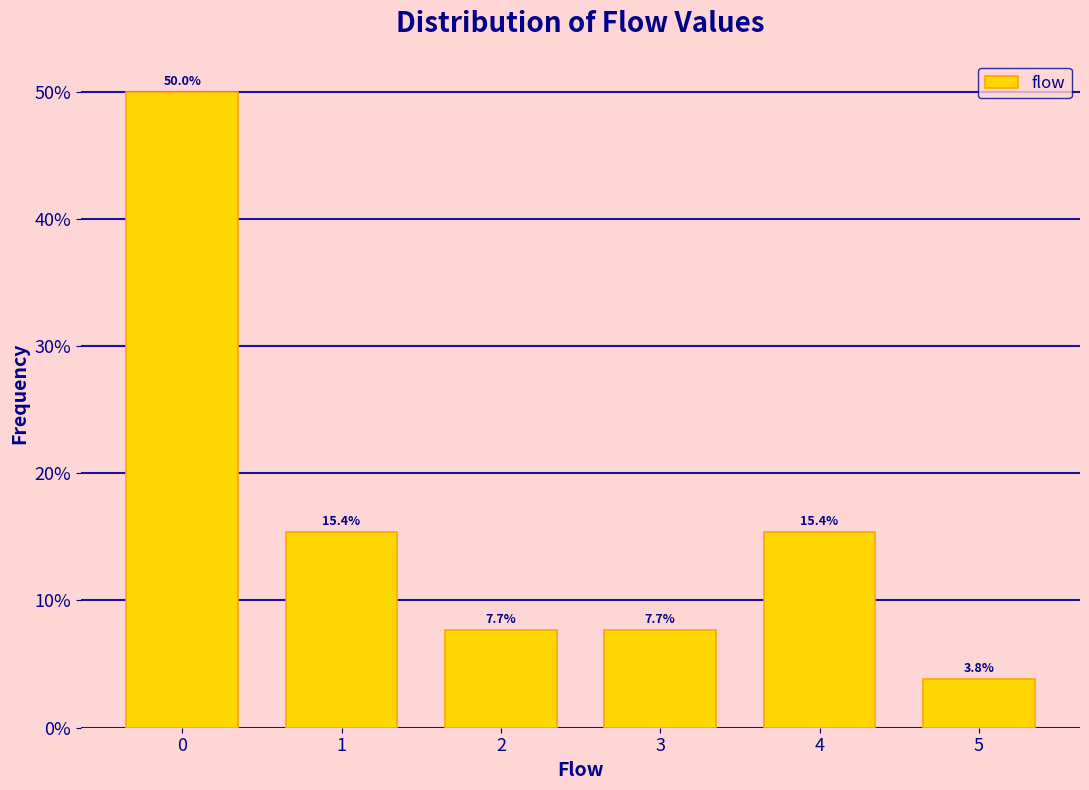

Reading left to right, what are all the values shown in this chart?

0=50.0	1=15.4	2=7.7	3=7.7	4=15.4	5=3.8